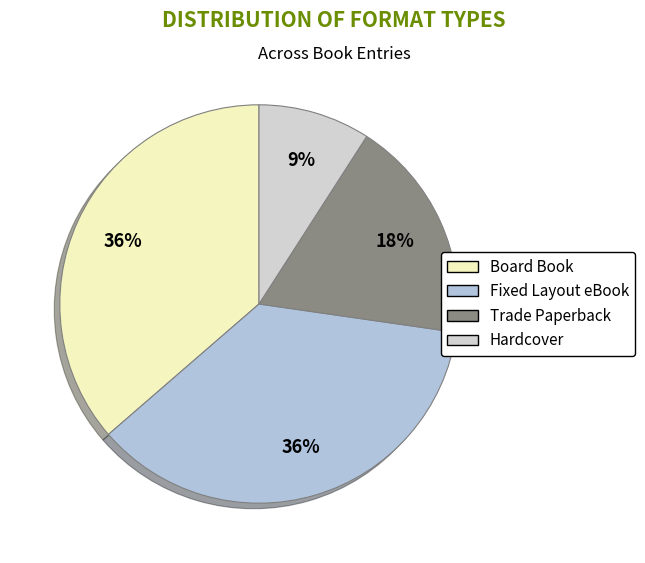

What portion of the pie excludes Board Book?

63.6%